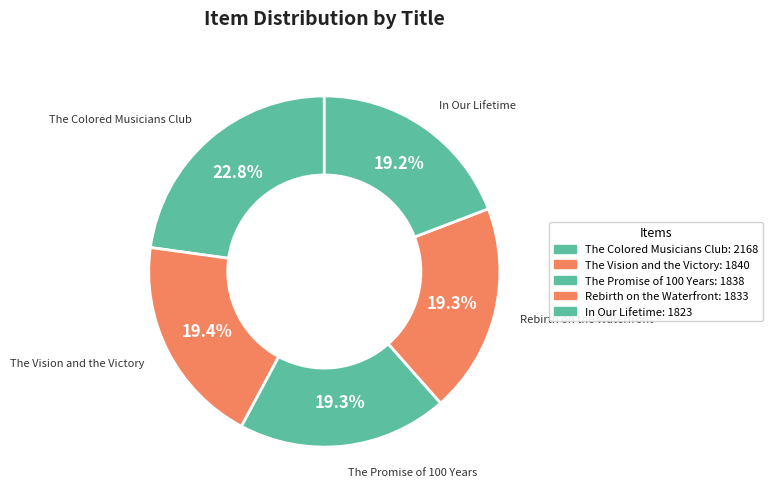

Combined, do In Our Lifetime and The Vision and the Victory account for over 50%?

No